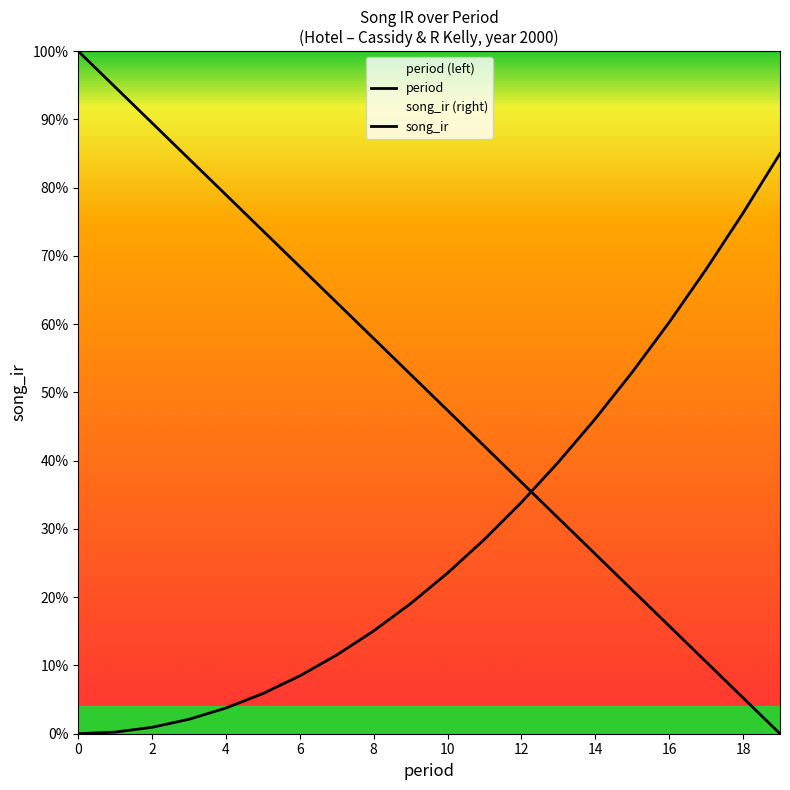

How many lines are shown in the chart?

2